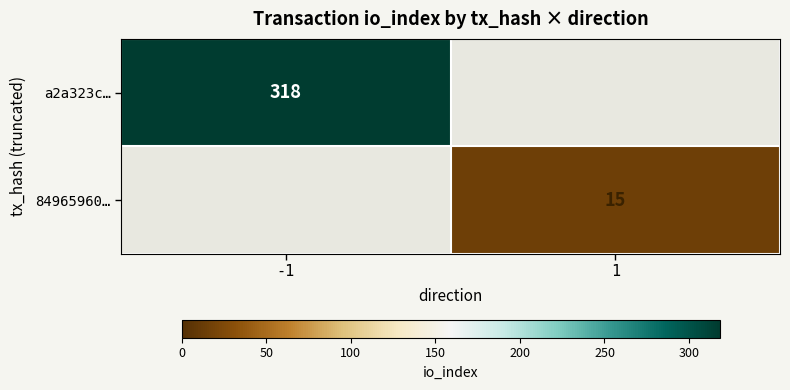

The value of a2a323c… at -1 is 199. True or false?

False